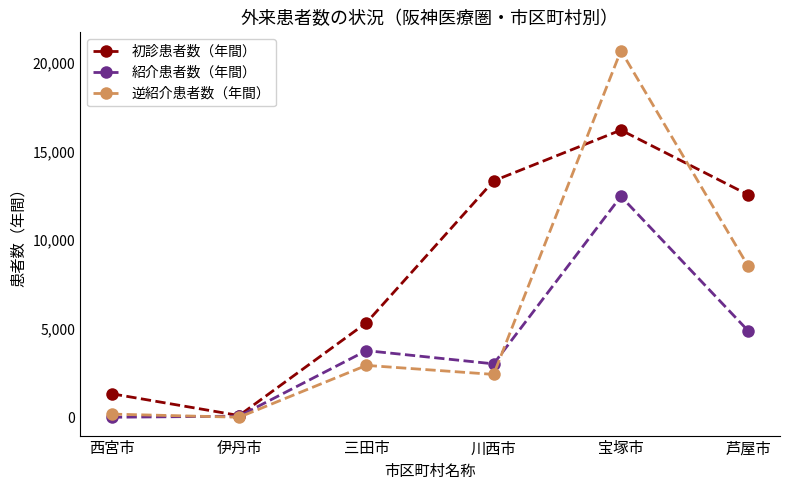

True or false: 逆紹介患者数（年間） has a value of 2439 at 川西市.

True